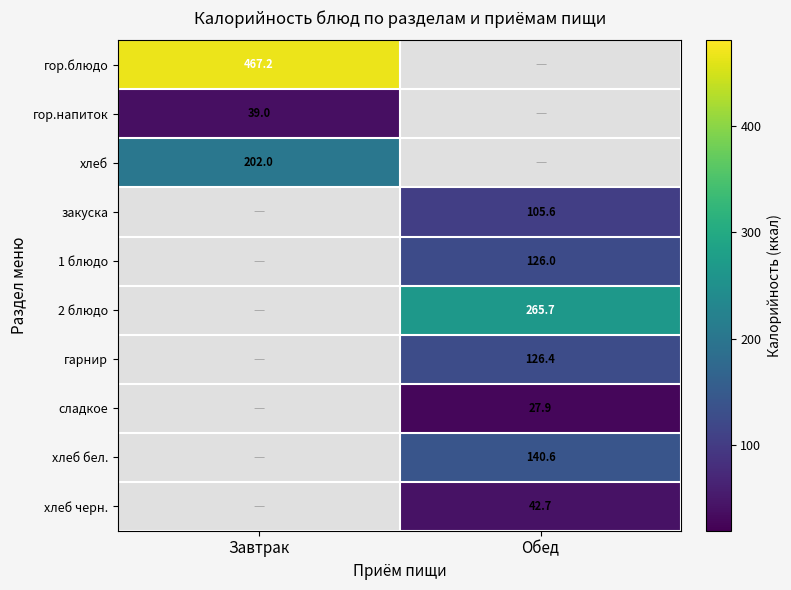

What is the smallest value displayed?

27.9